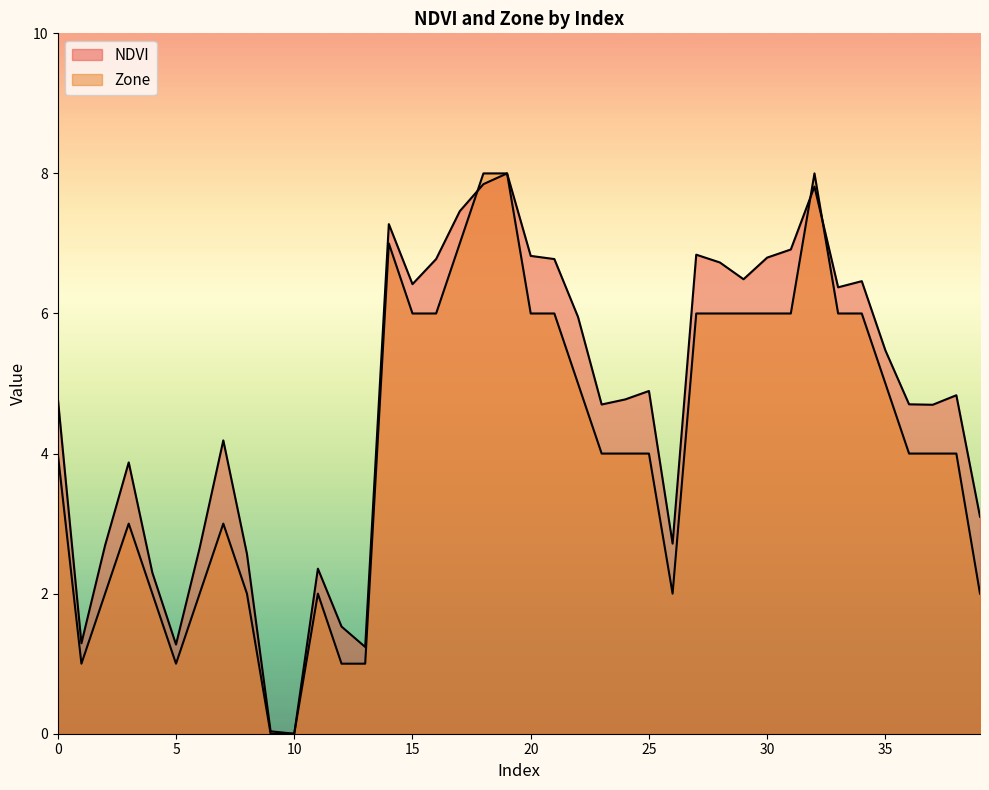

At which label is NDVI closest to 4?

3